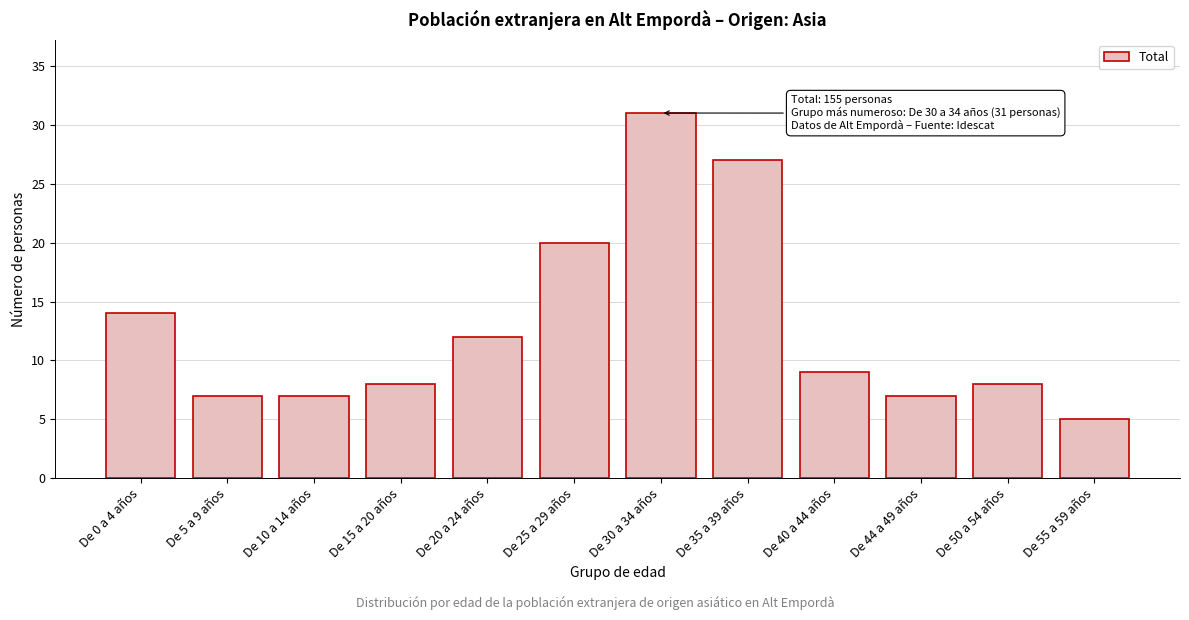

Reading left to right, list all the values displayed in this chart.

14	7	7	8	12	20	31	27	9	7	8	5